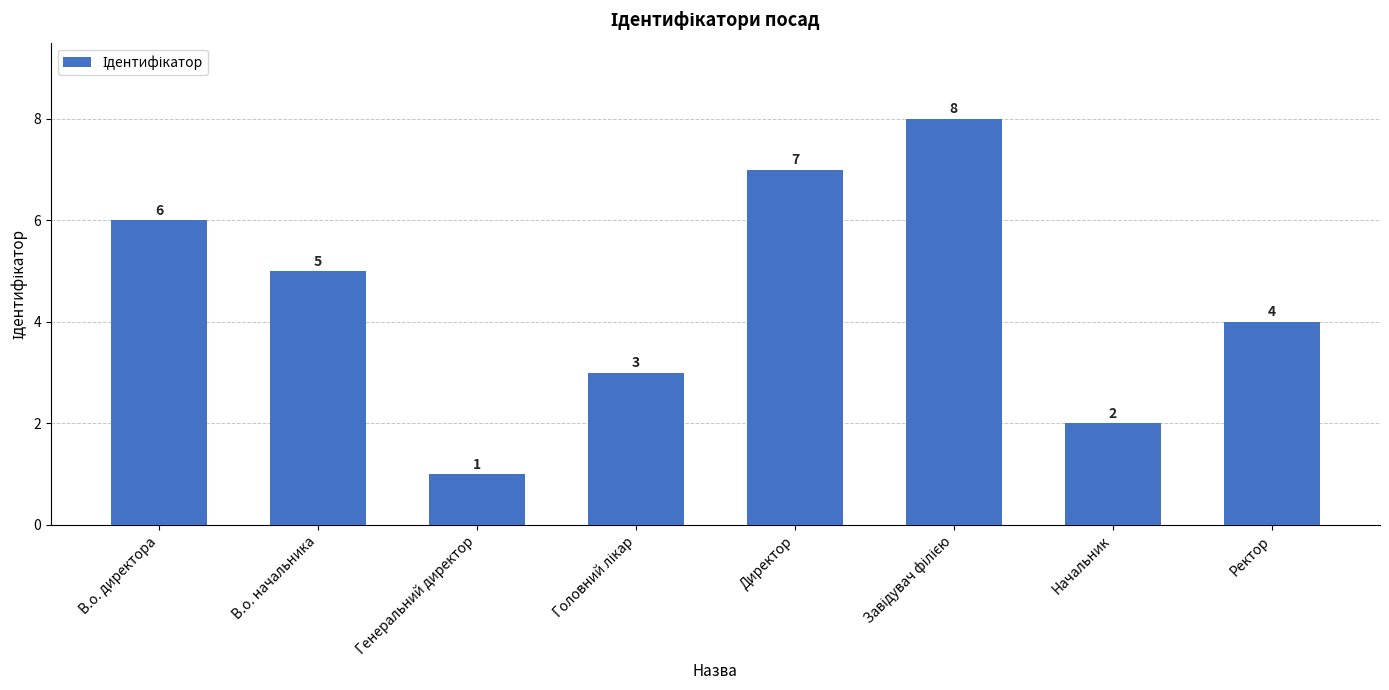

What is the difference between the second highest and minimum values?

6